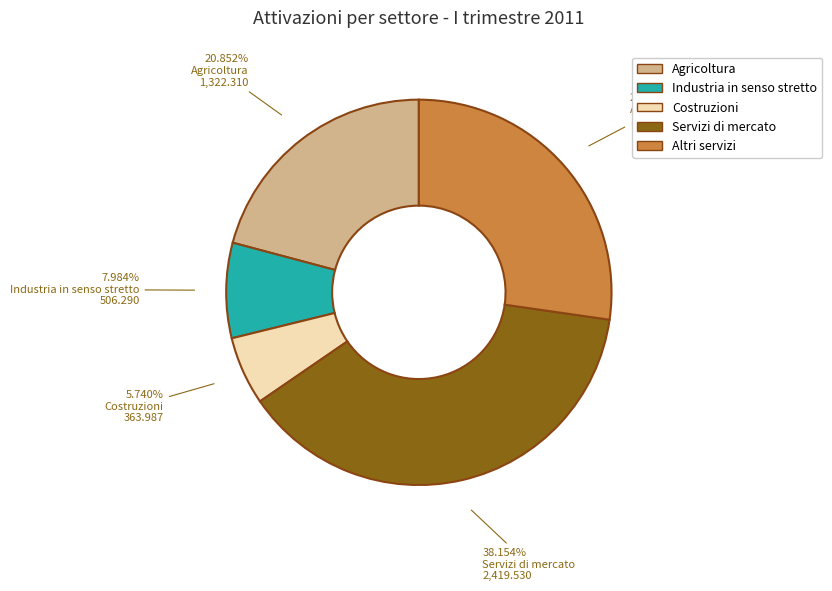

What percentage is the Servizi di mercato slice, to the nearest percent?

38%